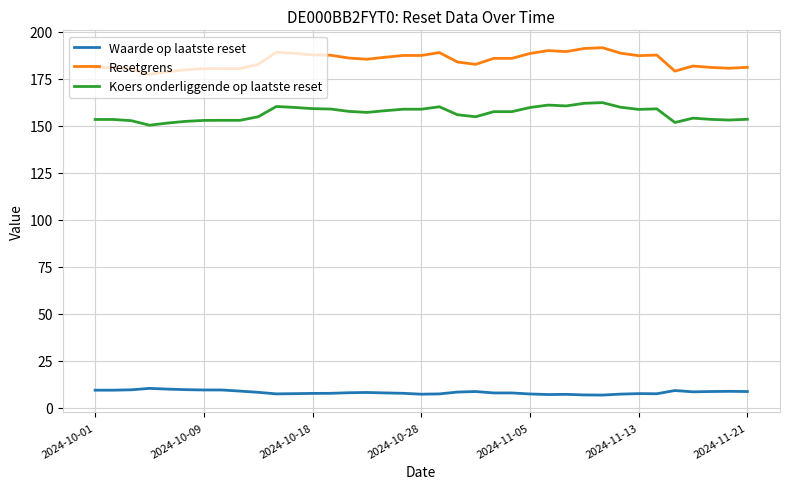

List the series in order of their peak value, lowest first.

Waarde op laatste reset, Koers onderliggende op laatste reset, Resetgrens